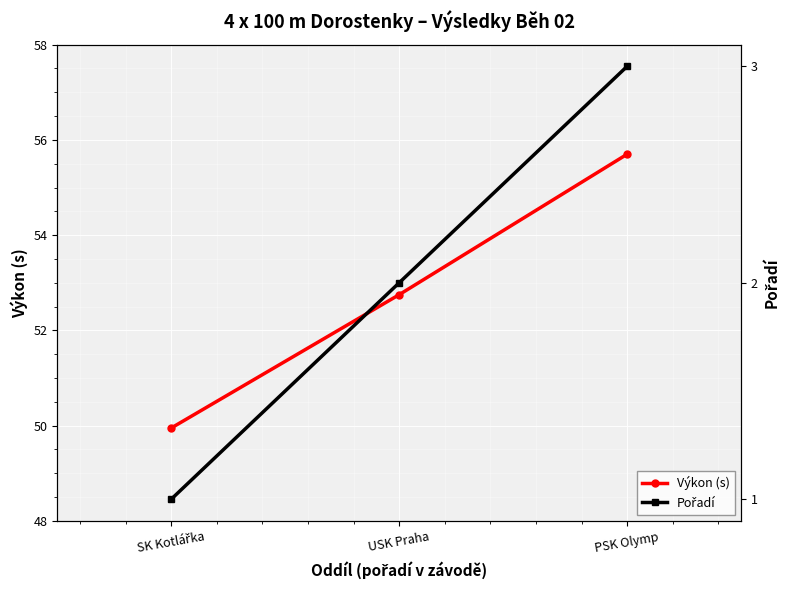

How many series are shown in this chart?

2